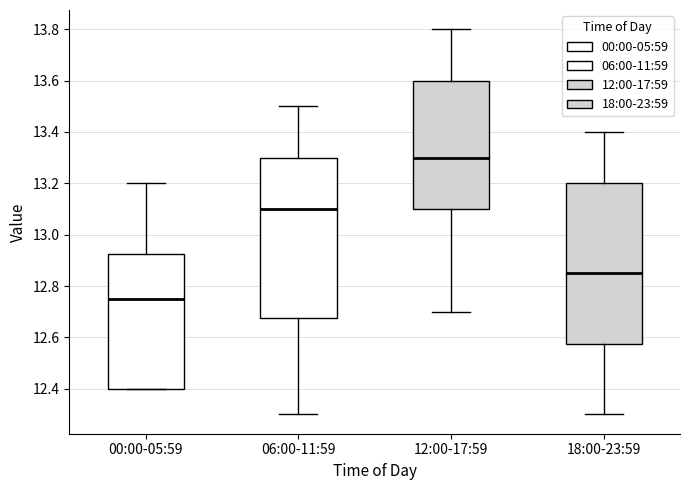

Where does the upper whisker of the box for 12:00-17:59 end on the y-axis? The values are not printed on the chart, so give them approximately, as read against the axis.

13.80